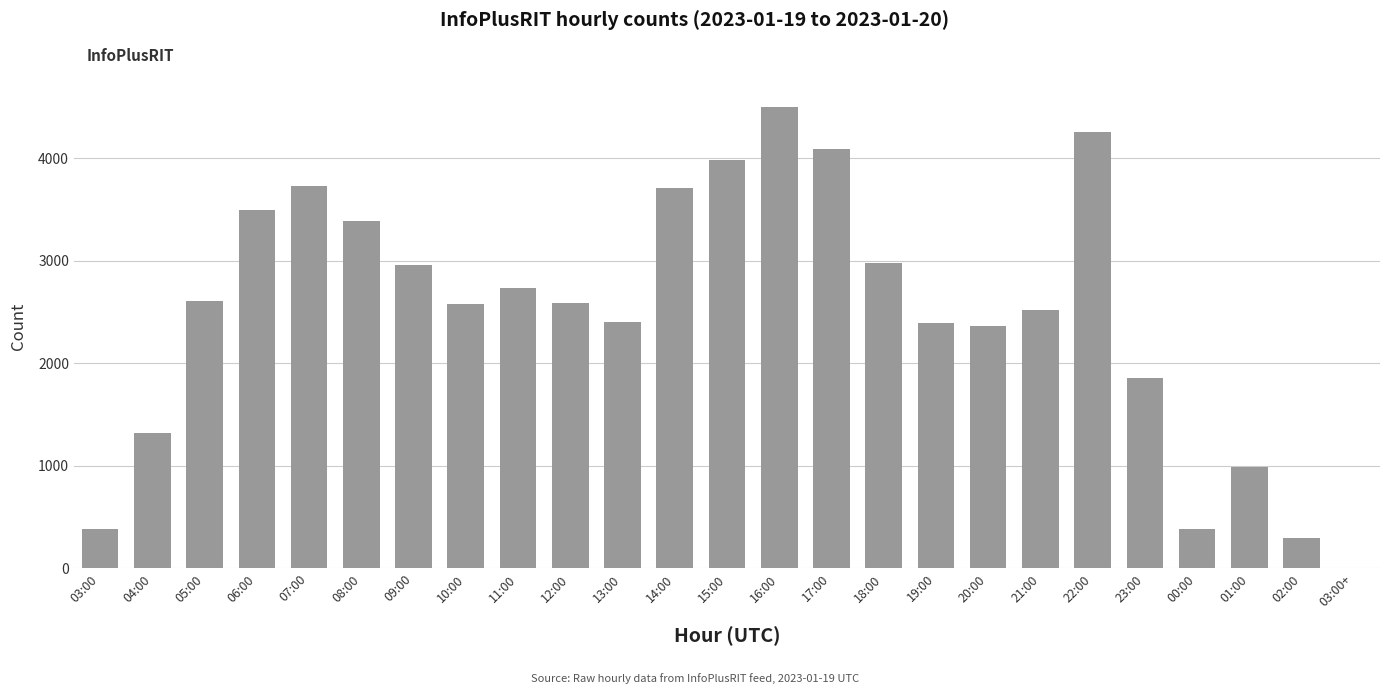

What is the difference between the values at 10:00 and 21:00?

54